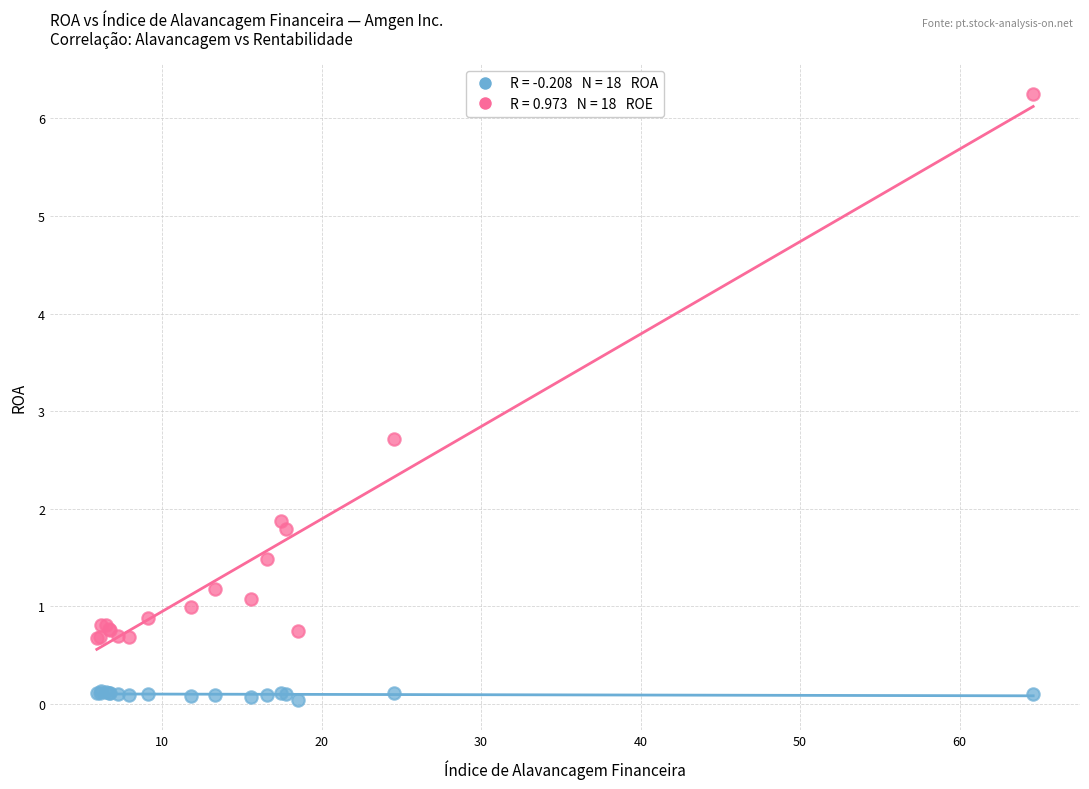

Across all series, what Y value is closest to 3?

2.7